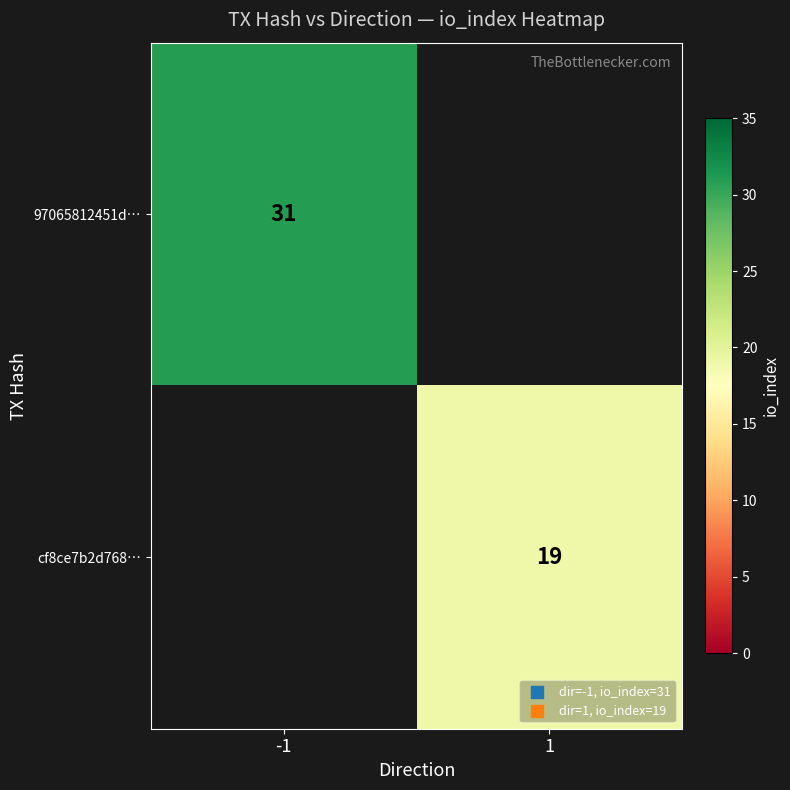

The value of cf8ce7b2d768… at 1 is 25. True or false?

False